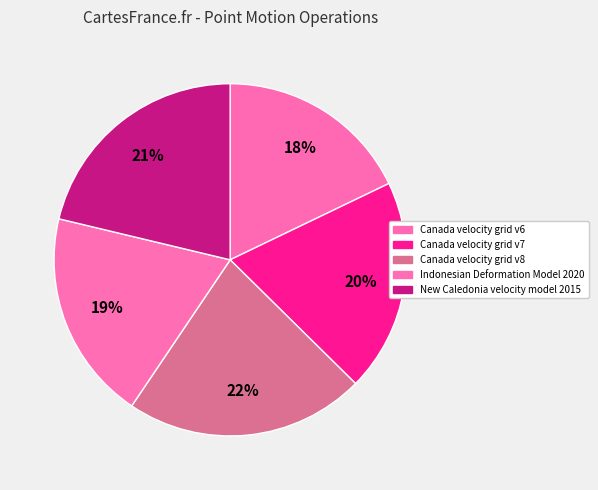

How many slices are in this pie chart?

5